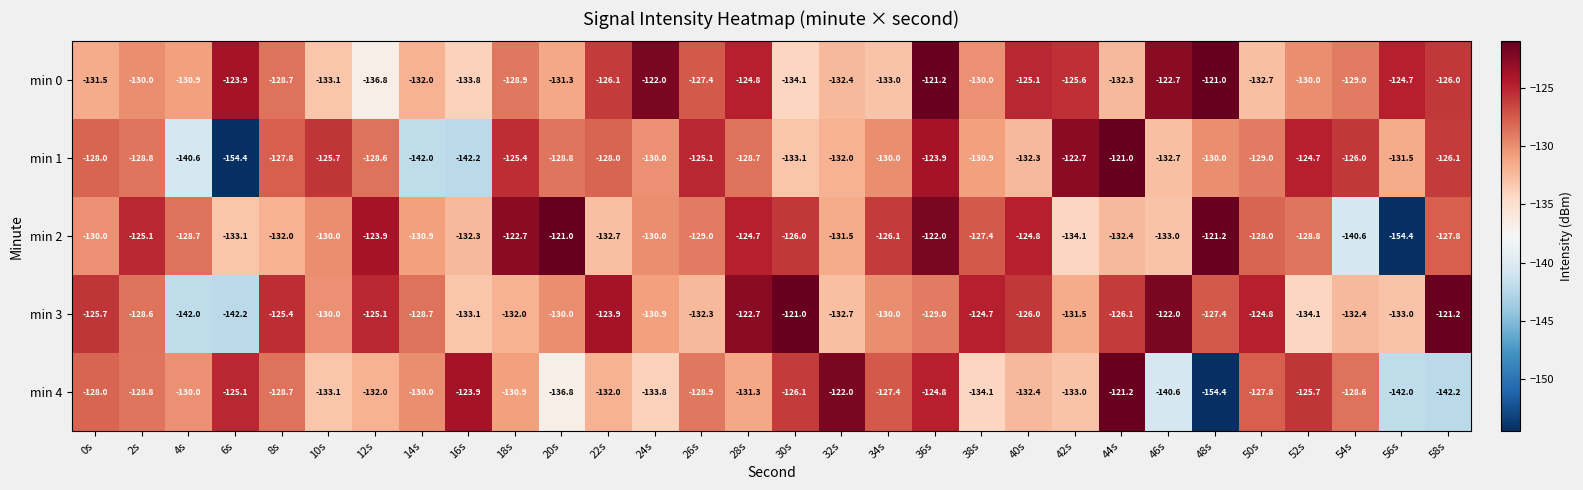

What is the spread (max minus min) of values at 4s?

13.3